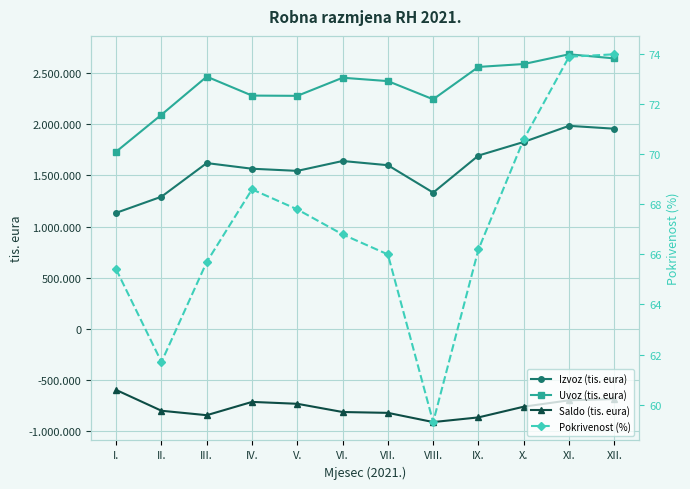

The value of Uvoz (tis. eura) at IX. is 2560741.0. True or false?

True